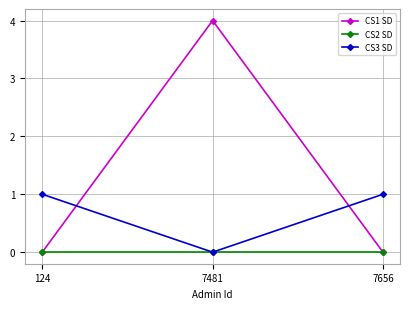

Is it true that CS1 SD equals 0 at 124?

True